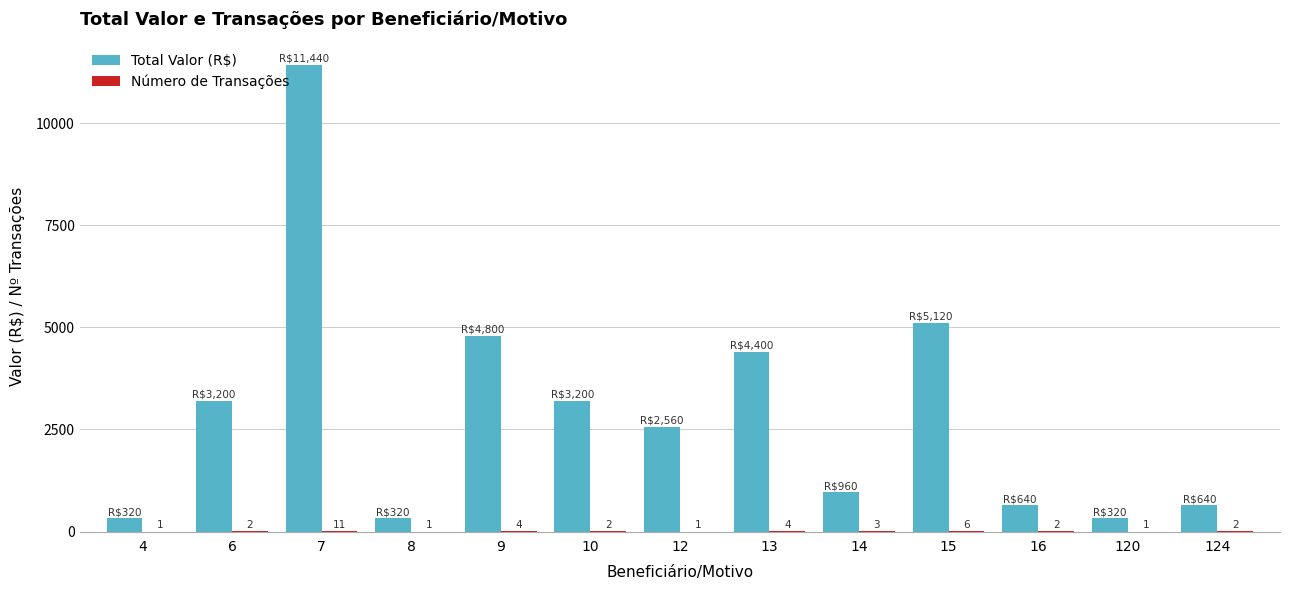

Between 4 and 7, which series saw the biggest shift?

Total Valor (R$)